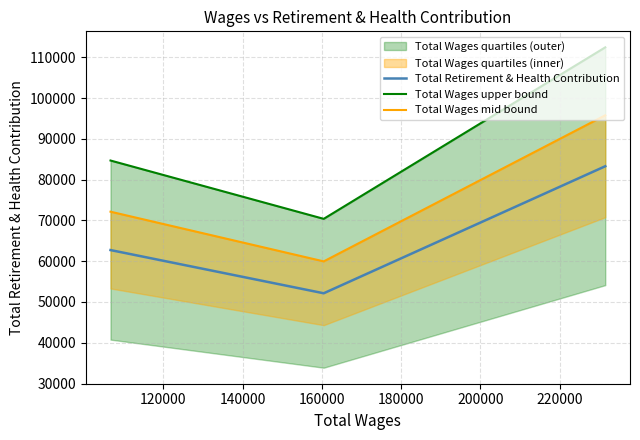

What is the highest value of the Total Retirement & Health Contribution series?

83282